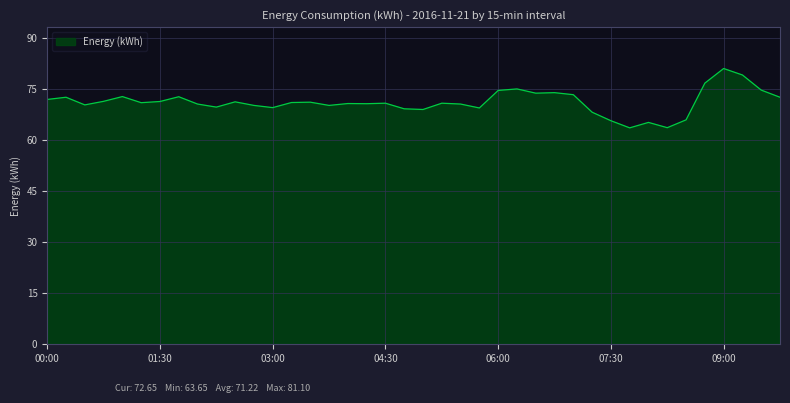

What is the maximum value shown in the chart?

81.1